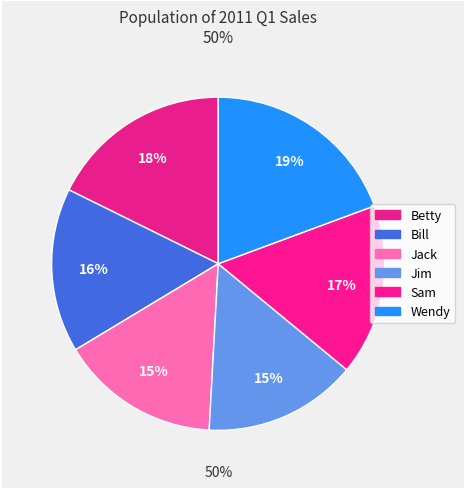

Is there a majority slice in this chart?

No